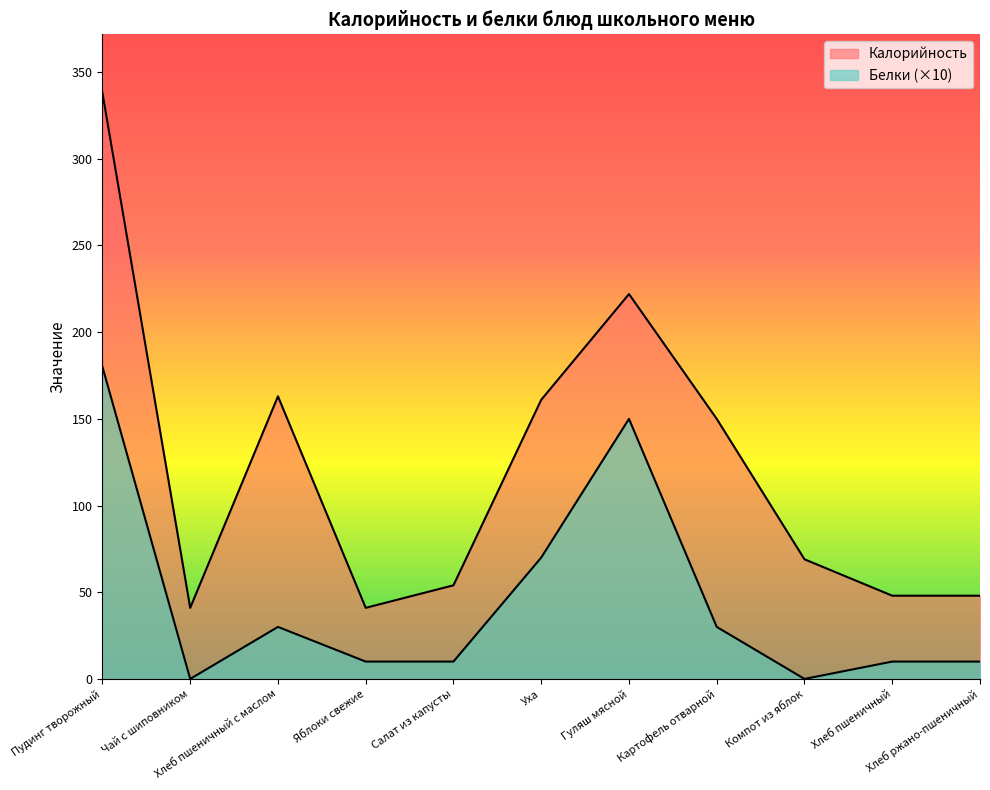

What is the difference between the maximum and minimum values in the Калорийность series?

297